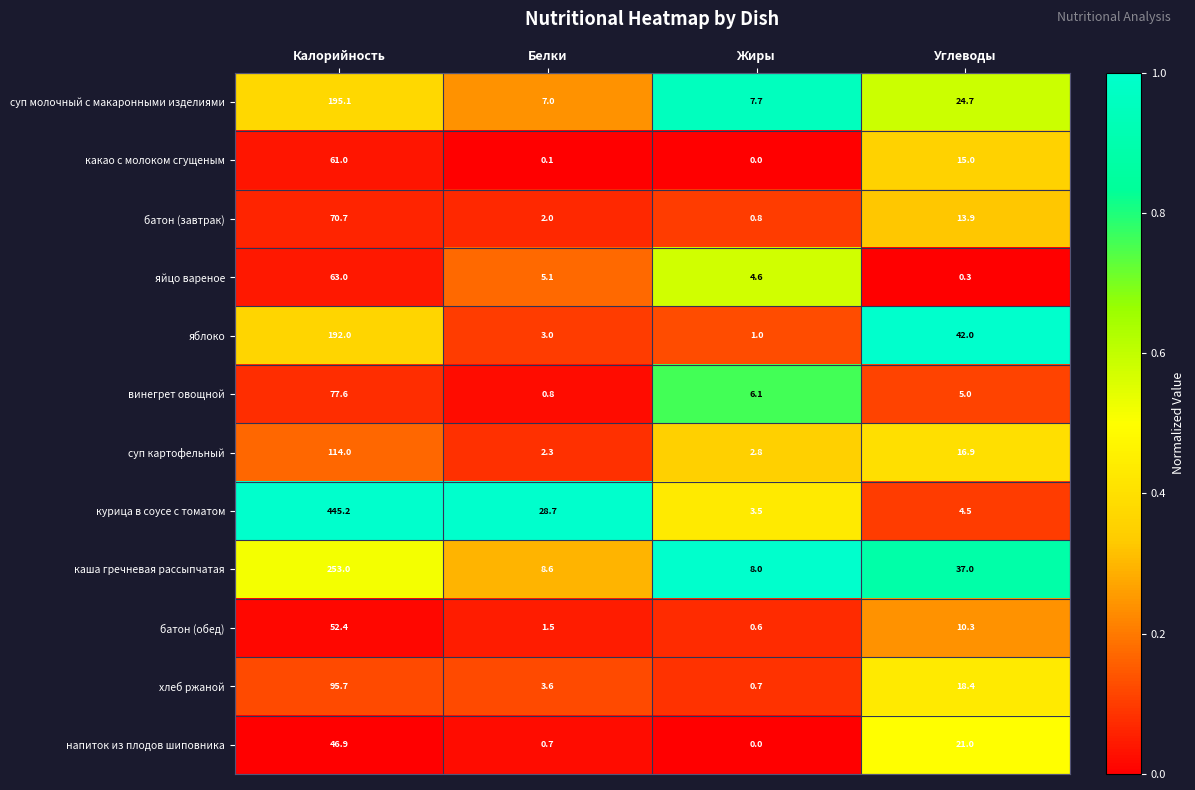

What value does the каша гречневая рассыпчатая series have at Жиры?

8.0